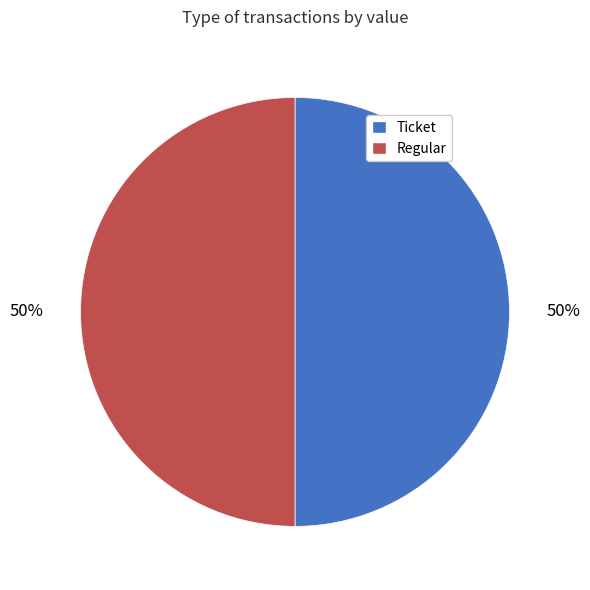

To the nearest percent, what is the average slice percentage?

50%